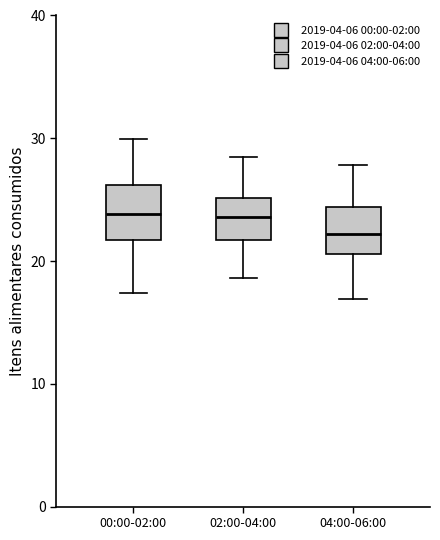

Reading left to right, read every box against the y-axis: the position of its median line, the range the box covers, and the ends of its whiskers. The values are not printed on the chart, so give them approximately, as read against the axis.

00:00-02:00: median 24, box 22 to 26, whiskers 17 to 30
02:00-04:00: median 24, box 22 to 25, whiskers 19 to 29
04:00-06:00: median 22, box 21 to 24, whiskers 17 to 28